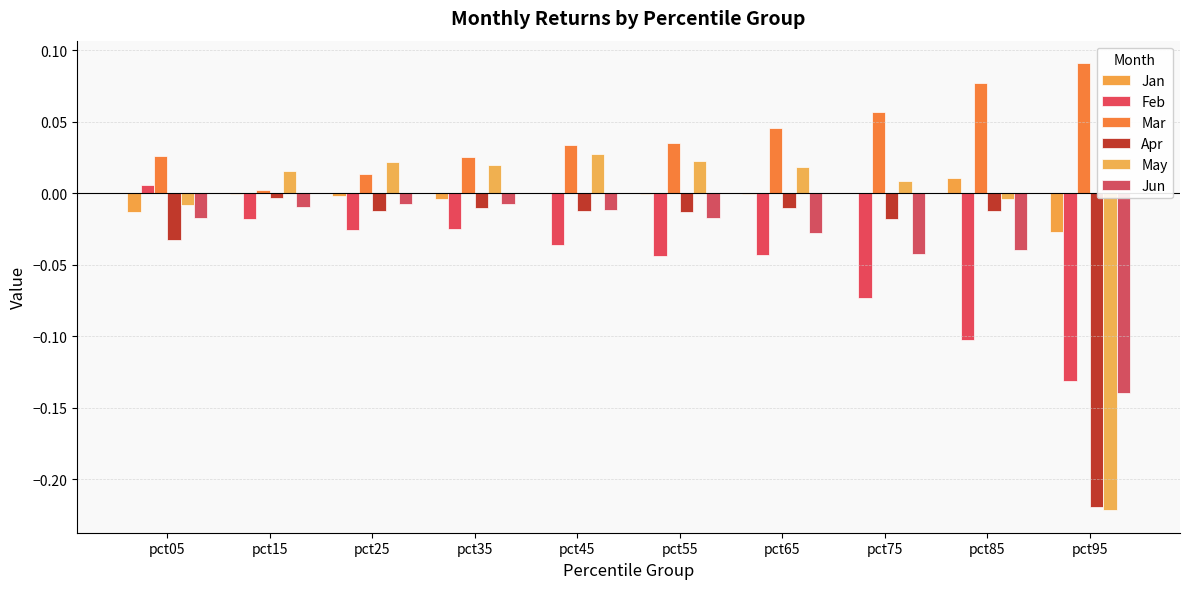

At how many categories does at least one series exceed 0?

10